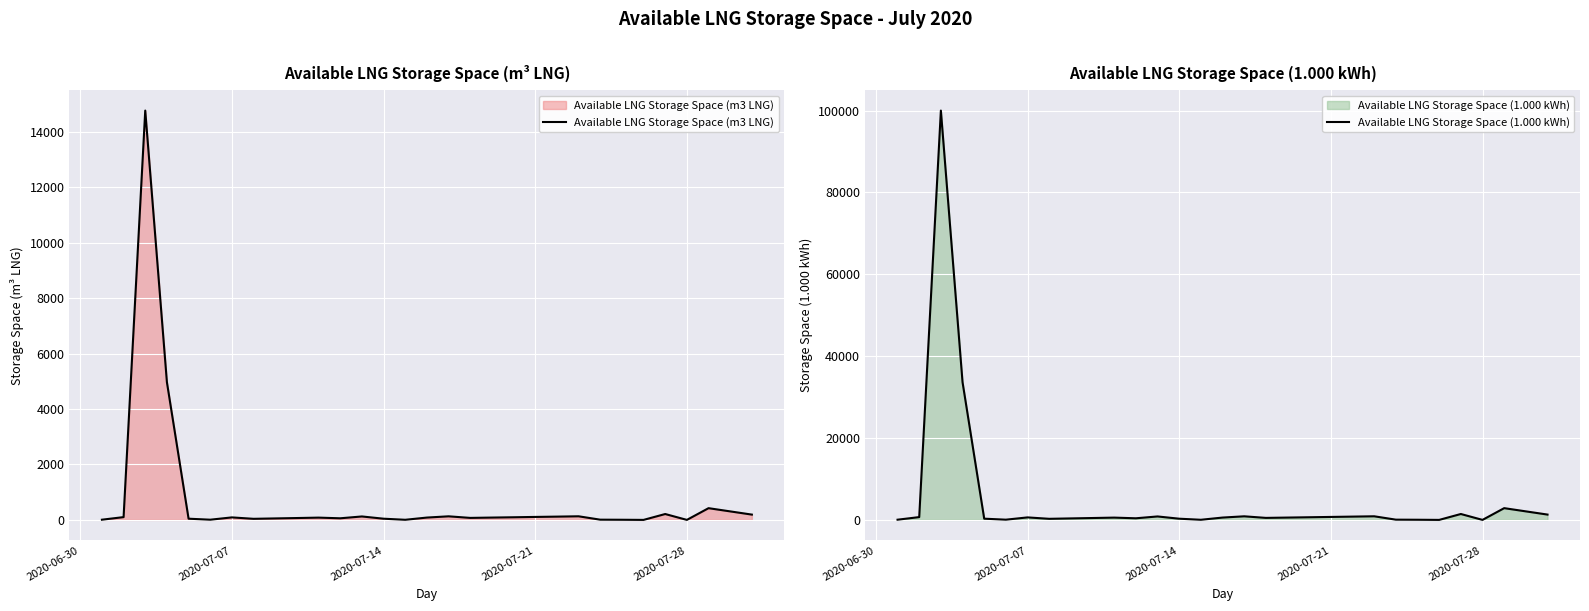

The value of Available LNG Storage Space (1.000 kWh) at 2020-07-28 is 0. True or false?

True